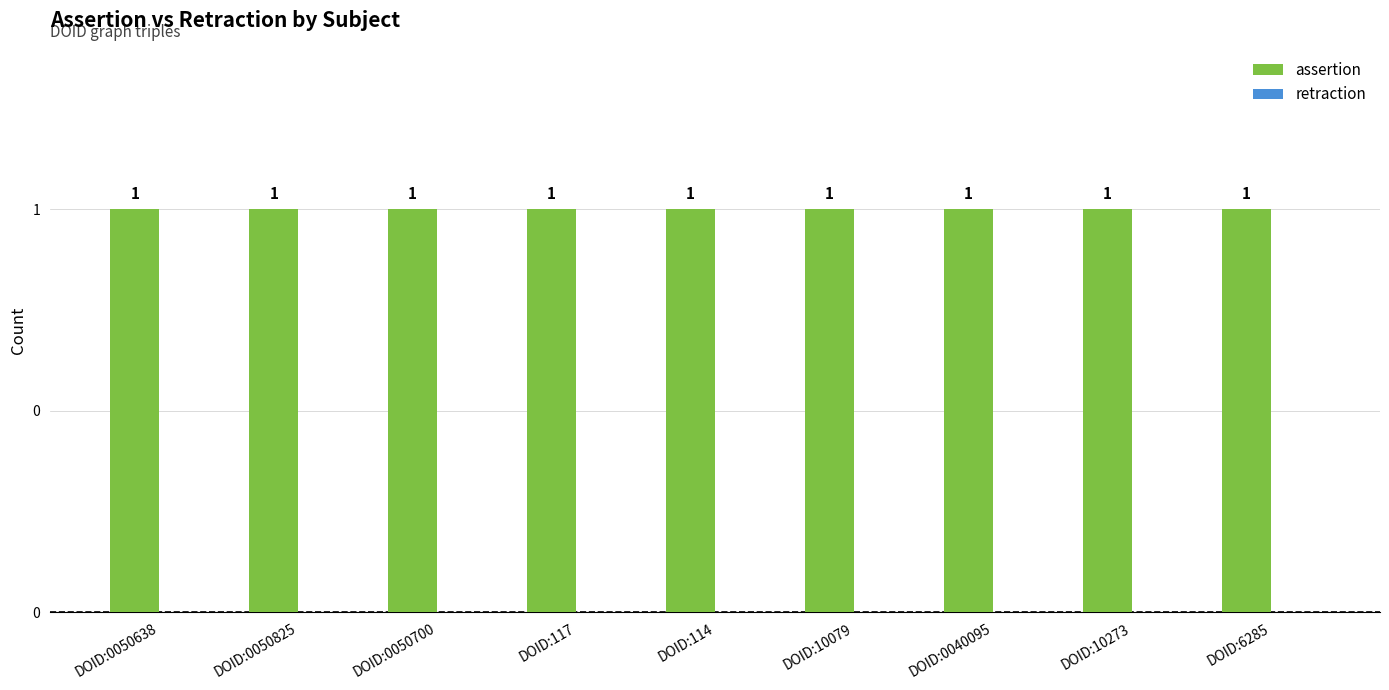

Are the bars horizontal?

No